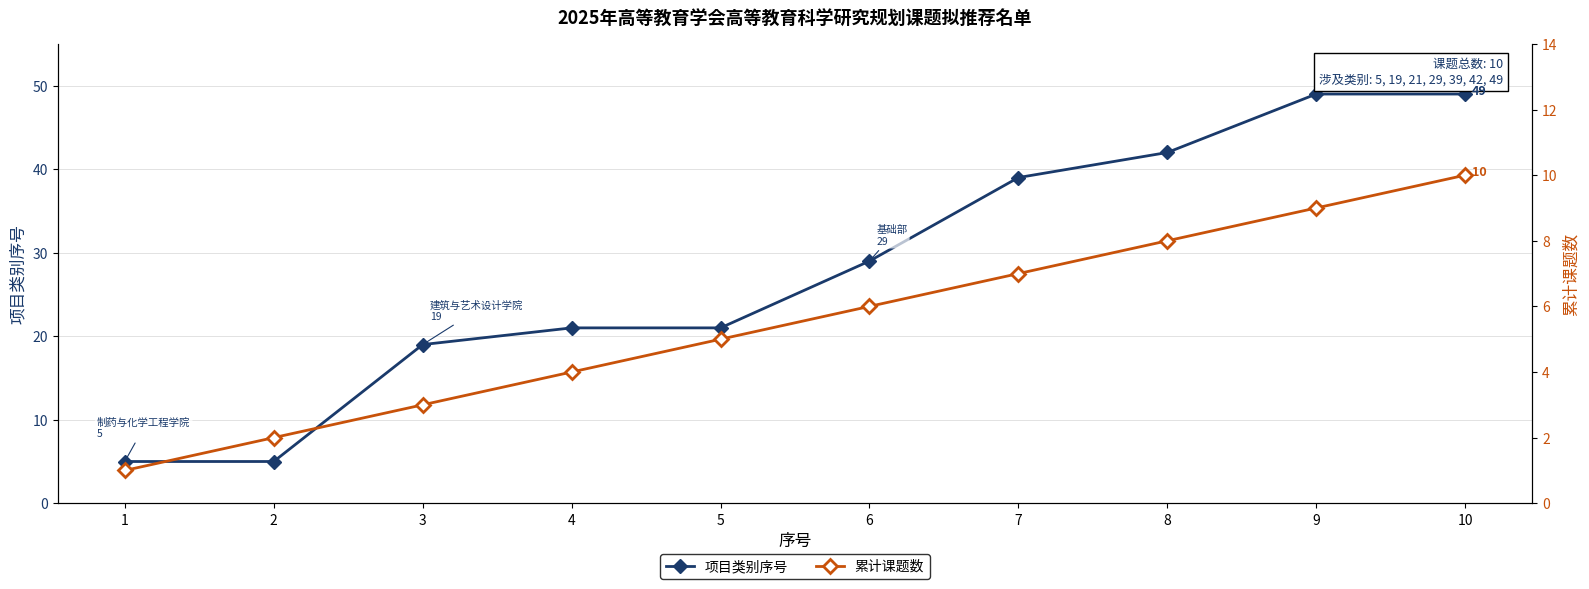

List the labels in order of 项目类别序号 value, smallest first.

1, 2, 3, 4, 5, 6, 7, 8, 9, 10